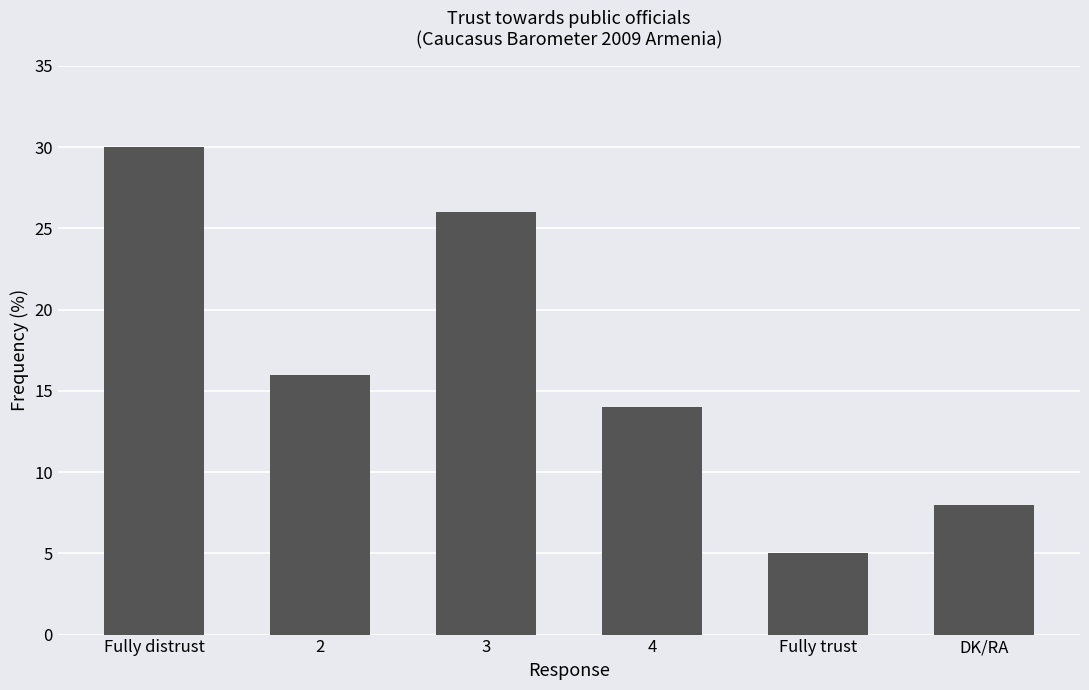

What is the label of the 1st bar from the right?

DK/RA